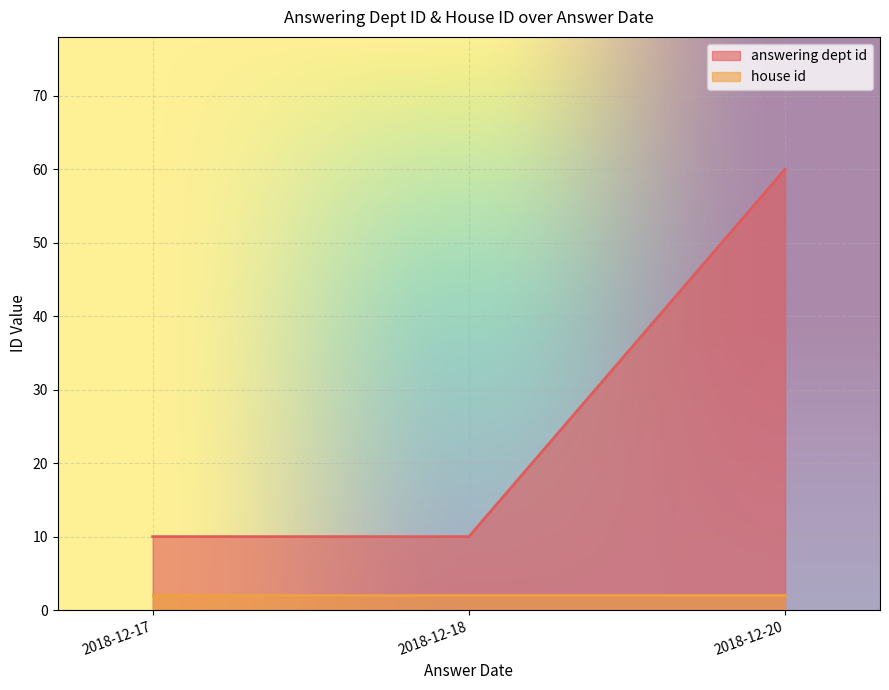

List the series in order of their overall mean, highest first.

answering dept id, house id